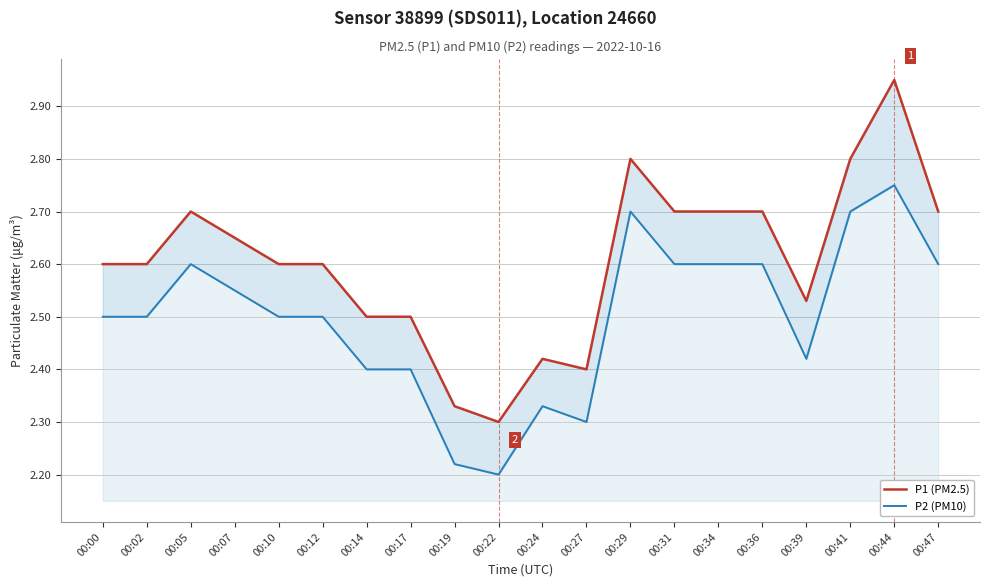

What is the value of the P2 (PM10) point at the 10th from the left?

2.2